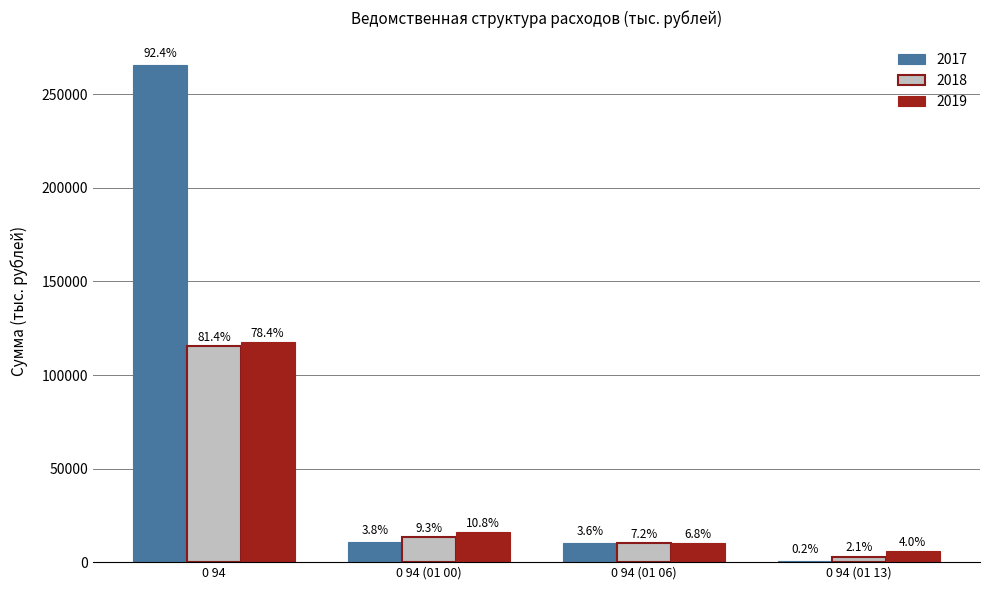

True or false: 2019 has a value of 16261.9 at 0 94 (01 00).

True